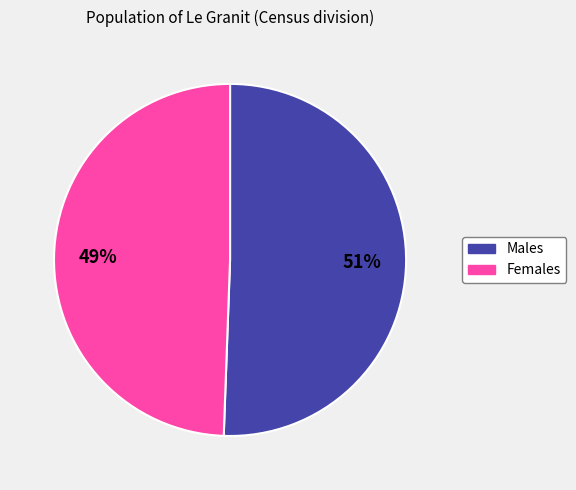

To the nearest percent, what is the average slice percentage?

50%